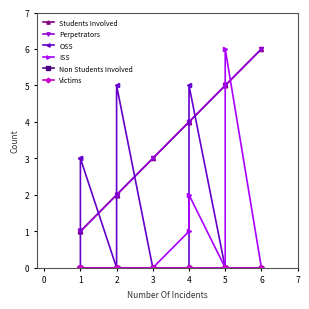

What position from the left is 5?

7